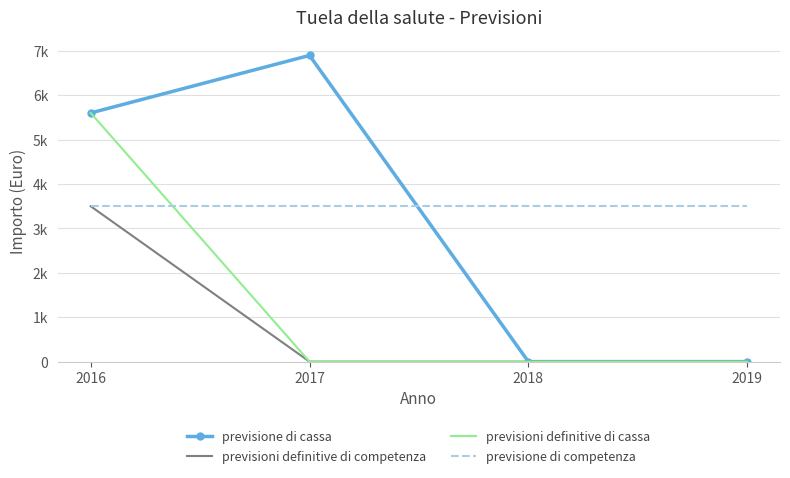

Which category has the lowest value across all series?

2018